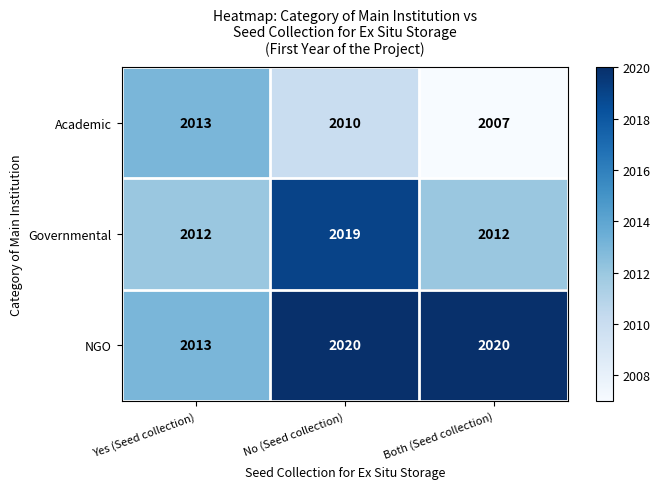

Where is NGO nearest to the value 2016?

Yes (Seed collection)